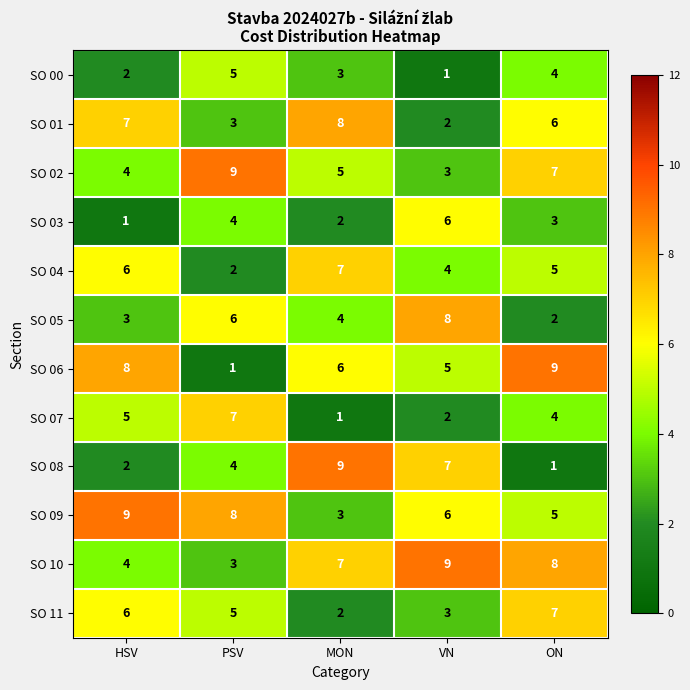

True or false: SO 09 has a value of 3 at ON.

False